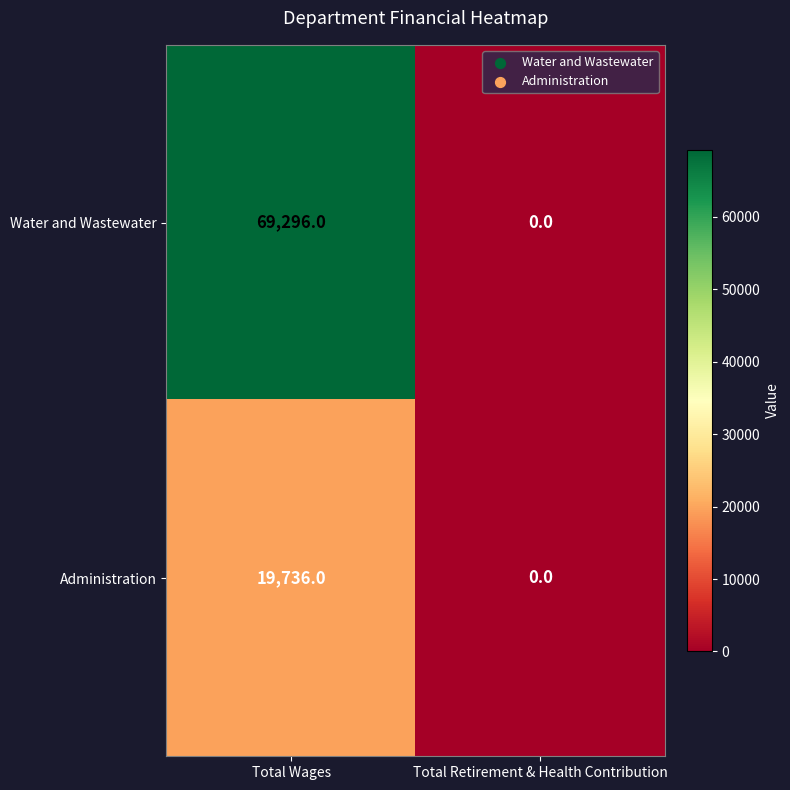

Which series has the widest spread of values?

Water and Wastewater